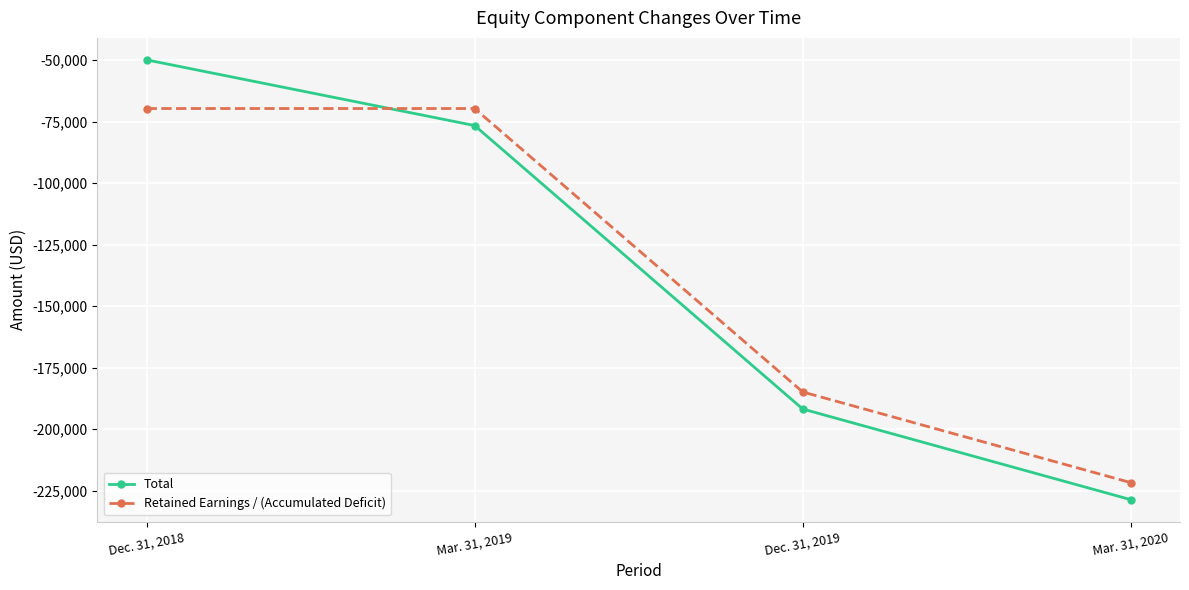

Reading left to right, transcribe all the data shown in this chart.

Total: Dec. 31, 2018=-49961	Mar. 31, 2019=-76647	Dec. 31, 2019=-191803	Mar. 31, 2020=-228626
Retained Earnings / (Accumulated Deficit): Dec. 31, 2018=-69721	Mar. 31, 2019=-69721	Dec. 31, 2019=-184877	Mar. 31, 2020=-221700